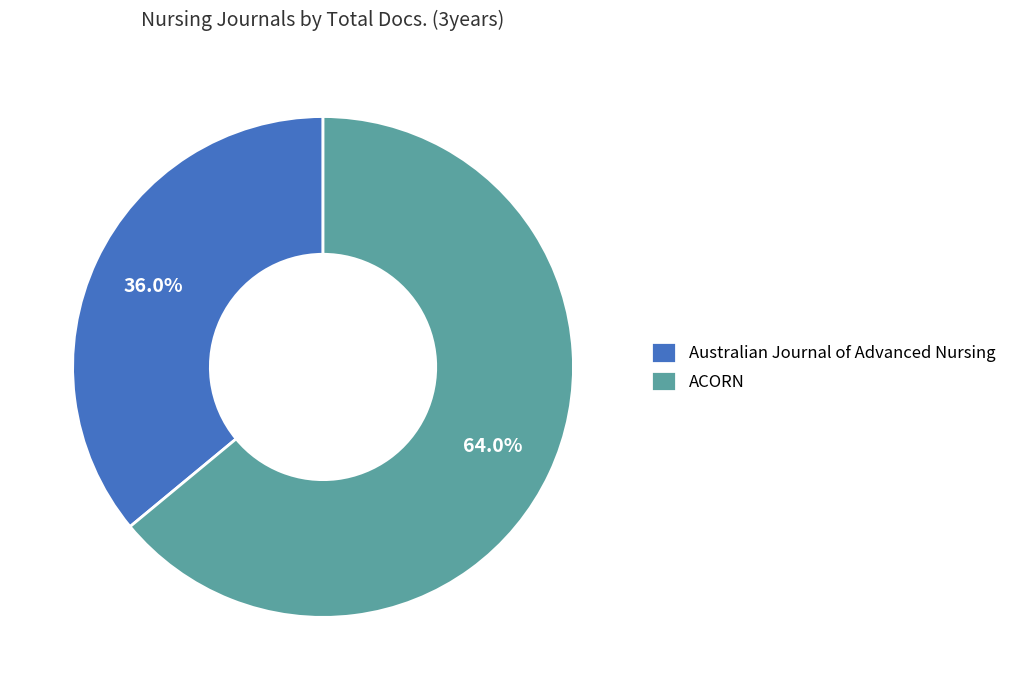

What percentage do ACORN and Australian Journal of Advanced Nursing together represent?

100.0%